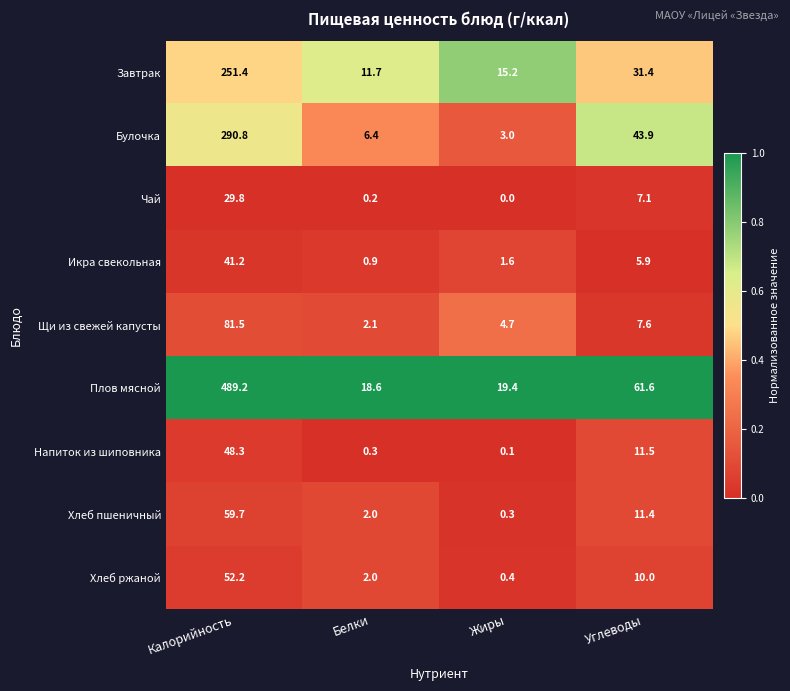

The Хлеб ржаной series shows 75.4 at Калорийность. True or false?

False